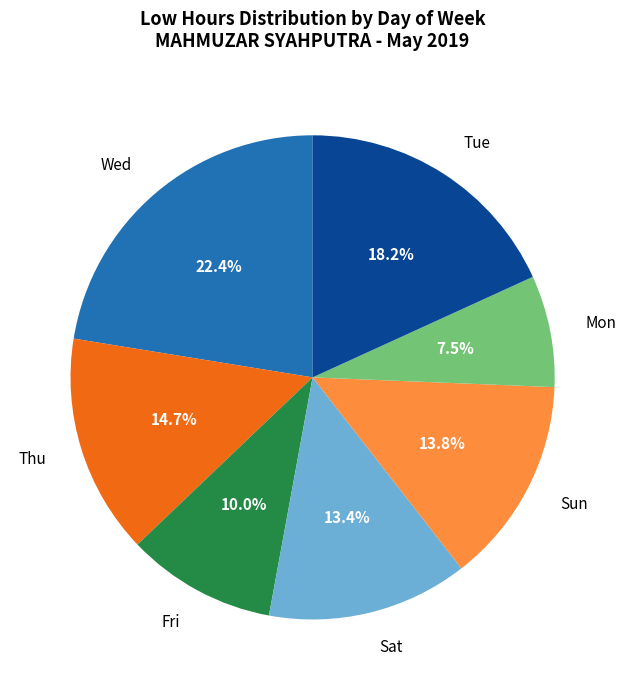

Does any single category account for the majority?

No